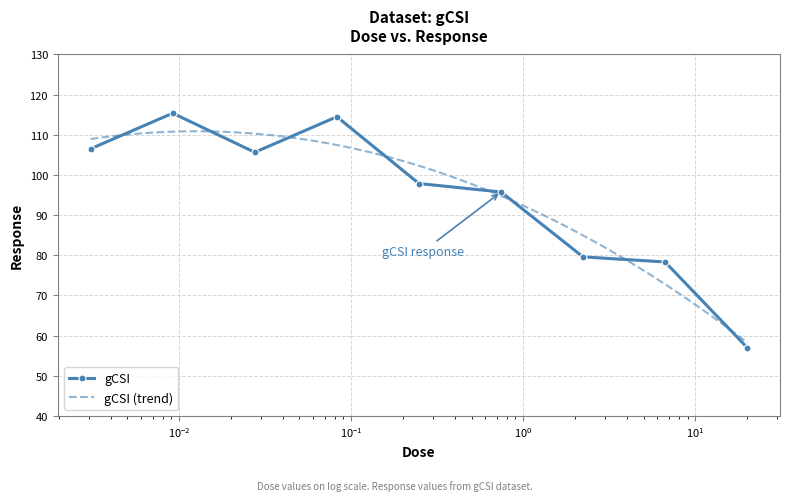

Reading left to right, transcribe all the data shown in this chart.

0.003056=106.5	0.009167=115.4	0.0275=105.6	0.0825=114.5	0.2475=97.9	0.7425=95.8	2.22222=79.6	6.66667=78.3	20.0=57.0